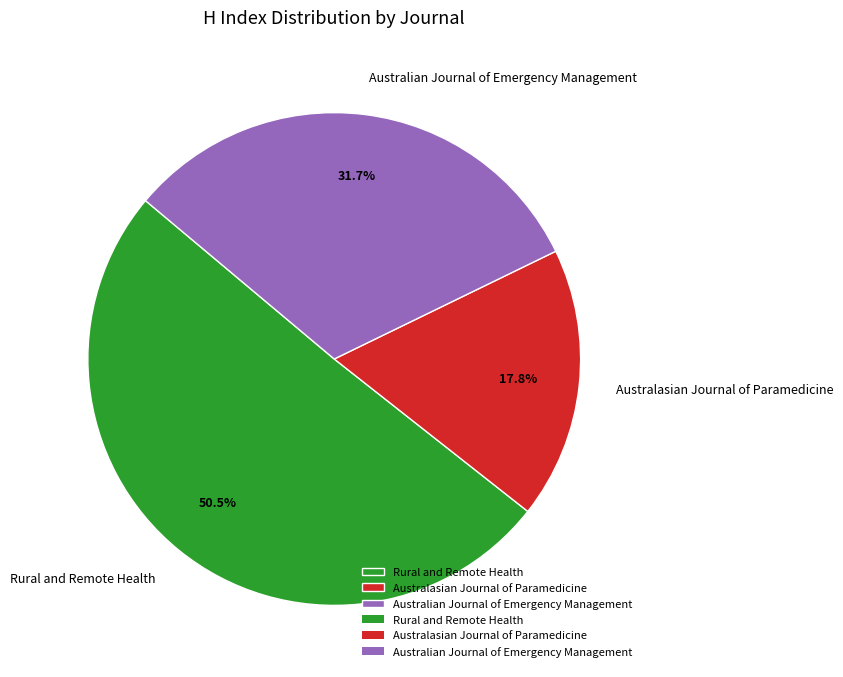

Which category has the smallest portion of the pie?

Australasian Journal of Paramedicine